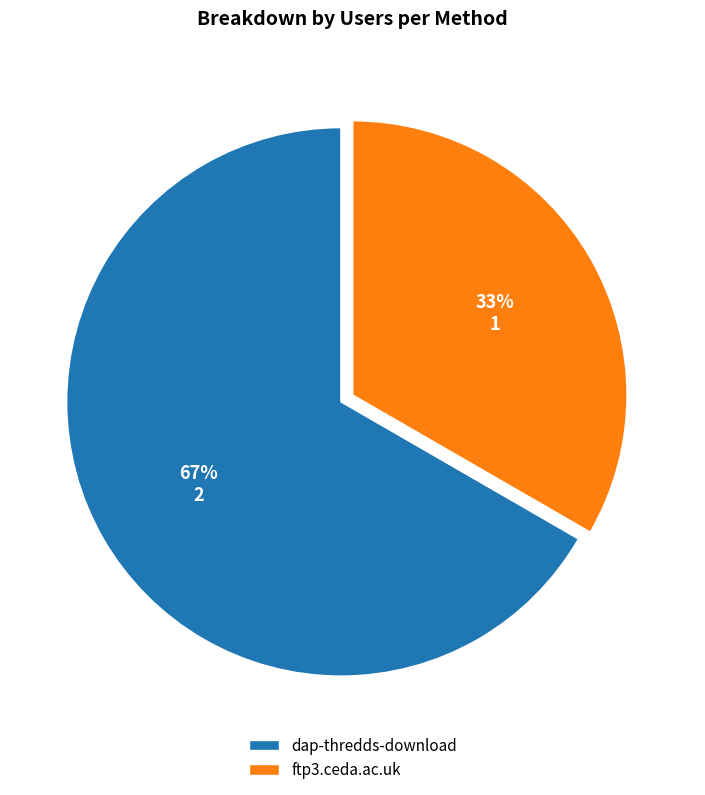

Which category has the biggest portion of the pie?

dap-thredds-download